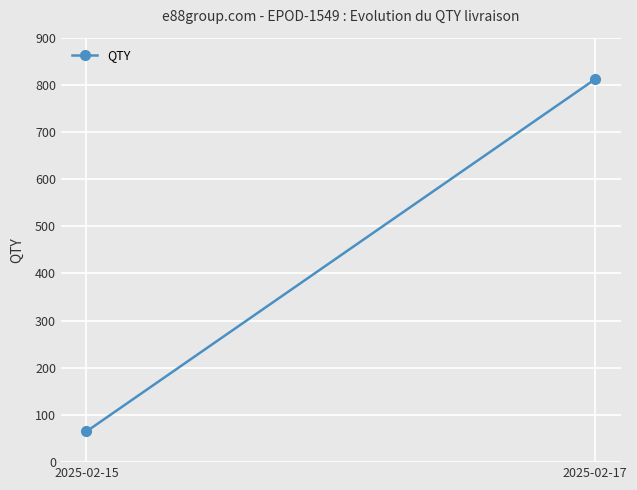

The chart shows a value of 812 at 2025-02-17. True or false?

True